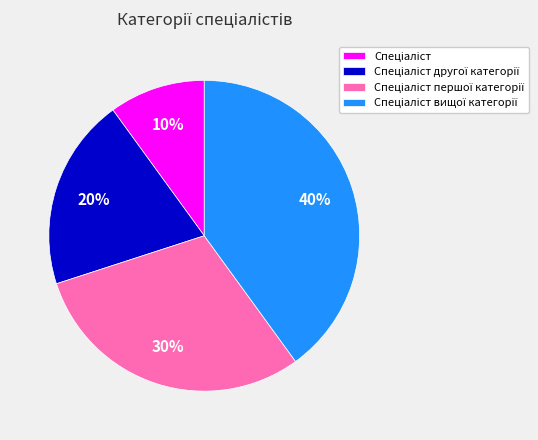

To the nearest percent, what is the average slice percentage?

25%